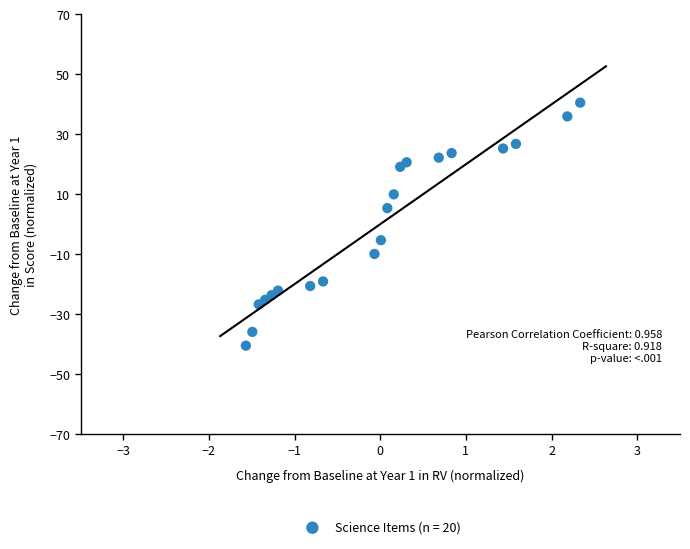

What is the range of Y values (max minus min)?

81.0